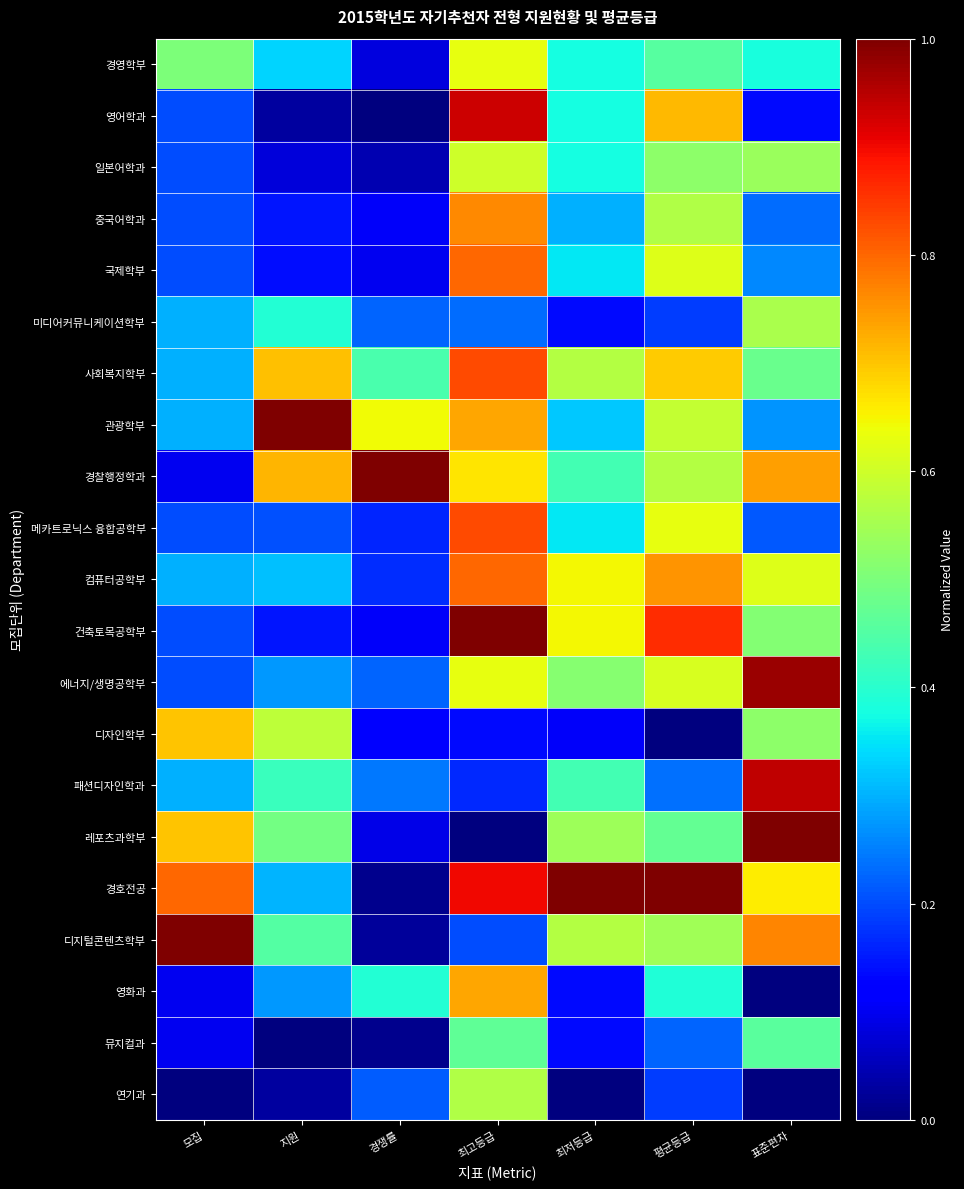

Which series has the widest spread of values?

레포츠과학부